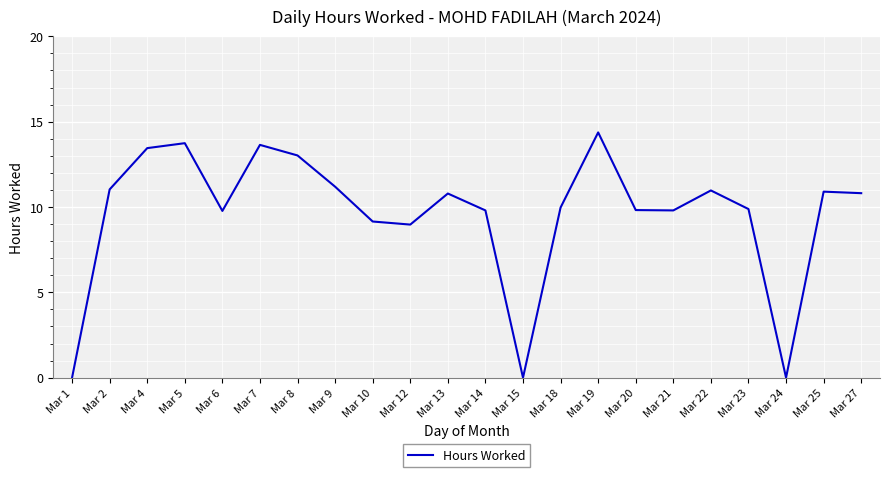

What is the approximate value at Mar 2?

11.0